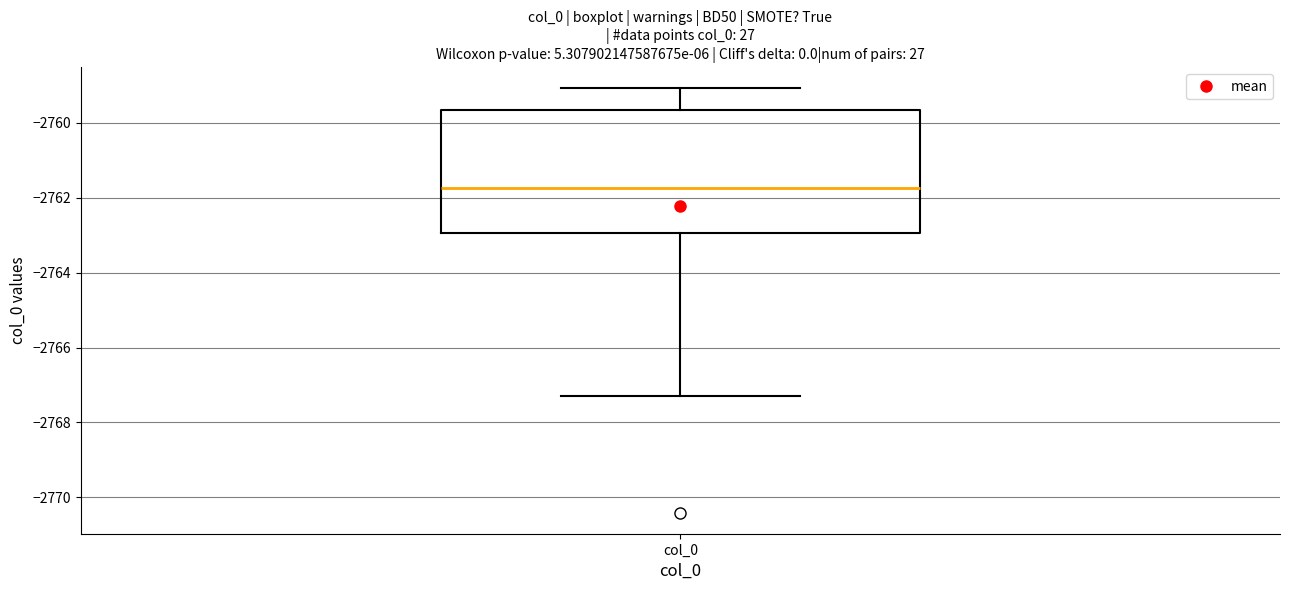

Transcribe this box plot: give where the median line is, the range the box spans, and where the two whiskers end, as read against the y-axis. The values are not printed on the chart, so give them approximately, as read against the axis.

median -2761.8, box -2763.0 to -2759.6, whiskers -2767.2 to -2759.0